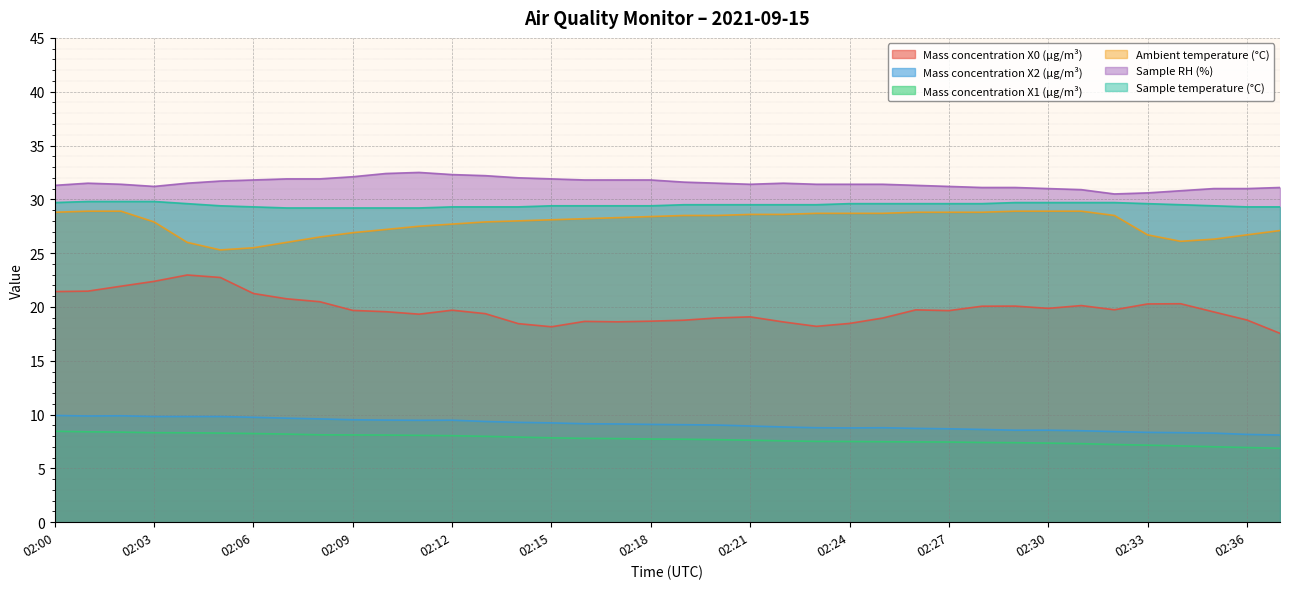

Reading left to right, transcribe all the data shown in this chart.

Mass concentration X0 (μg/m³): 02:00=21.4	02:01=21.5	02:02=21.9	02:03=22.4	02:04=23.0	02:05=22.7	02:06=21.2	02:07=20.8	02:08=20.5	02:09=19.7	02:10=19.6	02:11=19.3	02:12=19.7	02:13=19.4	02:14=18.4	02:15=18.2	02:16=18.7	02:17=18.6	02:18=18.7	02:19=18.8	02:20=19.0	02:21=19.1	02:22=18.6	02:23=18.2	02:24=18.5	02:25=19.0	02:26=19.7	02:27=19.7	02:28=20.1	02:29=20.1	02:30=19.9	02:31=20.1	02:32=19.7	02:33=20.3	02:34=20.3	02:35=19.5	02:36=18.8	02:37=17.6
Mass concentration X2 (μg/m³): 02:00=9.9	02:01=9.9	02:02=9.9	02:03=9.8	02:04=9.8	02:05=9.8	02:06=9.8	02:07=9.7	02:08=9.6	02:09=9.5	02:10=9.5	02:11=9.5	02:12=9.5	02:13=9.4	02:14=9.3	02:15=9.2	02:16=9.2	02:17=9.1	02:18=9.1	02:19=9.1	02:20=9.0	02:21=8.9	02:22=8.8	02:23=8.8	02:24=8.8	02:25=8.8	02:26=8.7	02:27=8.7	02:28=8.6	02:29=8.6	02:30=8.6	02:31=8.5	02:32=8.4	02:33=8.3	02:34=8.3	02:35=8.3	02:36=8.2	02:37=8.1
Mass concentration X1 (μg/m³): 02:00=8.4	02:01=8.4	02:02=8.4	02:03=8.3	02:04=8.3	02:05=8.3	02:06=8.2	02:07=8.2	02:08=8.1	02:09=8.1	02:10=8.1	02:11=8.1	02:12=8.0	02:13=8.0	02:14=7.9	02:15=7.8	02:16=7.8	02:17=7.8	02:18=7.7	02:19=7.7	02:20=7.7	02:21=7.6	02:22=7.6	02:23=7.5	02:24=7.5	02:25=7.5	02:26=7.5	02:27=7.5	02:28=7.4	02:29=7.4	02:30=7.3	02:31=7.3	02:32=7.2	02:33=7.2	02:34=7.1	02:35=7.0	02:36=6.9	02:37=6.9
Ambient temperature (°C): 02:00=28.8	02:01=28.9	02:02=28.9	02:03=27.9	02:04=26.0	02:05=25.3	02:06=25.5	02:07=26.0	02:08=26.5	02:09=26.9	02:10=27.2	02:11=27.5	02:12=27.7	02:13=27.9	02:14=28.0	02:15=28.1	02:16=28.2	02:17=28.3	02:18=28.4	02:19=28.5	02:20=28.5	02:21=28.6	02:22=28.6	02:23=28.7	02:24=28.7	02:25=28.7	02:26=28.8	02:27=28.8	02:28=28.8	02:29=28.9	02:30=28.9	02:31=28.9	02:32=28.5	02:33=26.7	02:34=26.1	02:35=26.3	02:36=26.7	02:37=27.1
Sample RH (%): 02:00=31.3	02:01=31.5	02:02=31.4	02:03=31.2	02:04=31.5	02:05=31.7	02:06=31.8	02:07=31.9	02:08=31.9	02:09=32.1	02:10=32.4	02:11=32.5	02:12=32.3	02:13=32.2	02:14=32.0	02:15=31.9	02:16=31.8	02:17=31.8	02:18=31.8	02:19=31.6	02:20=31.5	02:21=31.4	02:22=31.5	02:23=31.4	02:24=31.4	02:25=31.4	02:26=31.3	02:27=31.2	02:28=31.1	02:29=31.1	02:30=31.0	02:31=30.9	02:32=30.5	02:33=30.6	02:34=30.8	02:35=31.0	02:36=31.0	02:37=31.1
Sample temperature (°C): 02:00=29.7	02:01=29.8	02:02=29.8	02:03=29.8	02:04=29.6	02:05=29.4	02:06=29.3	02:07=29.2	02:08=29.2	02:09=29.2	02:10=29.2	02:11=29.2	02:12=29.3	02:13=29.3	02:14=29.3	02:15=29.4	02:16=29.4	02:17=29.4	02:18=29.4	02:19=29.5	02:20=29.5	02:21=29.5	02:22=29.5	02:23=29.5	02:24=29.6	02:25=29.6	02:26=29.6	02:27=29.6	02:28=29.6	02:29=29.7	02:30=29.7	02:31=29.7	02:32=29.7	02:33=29.6	02:34=29.5	02:35=29.4	02:36=29.3	02:37=29.3